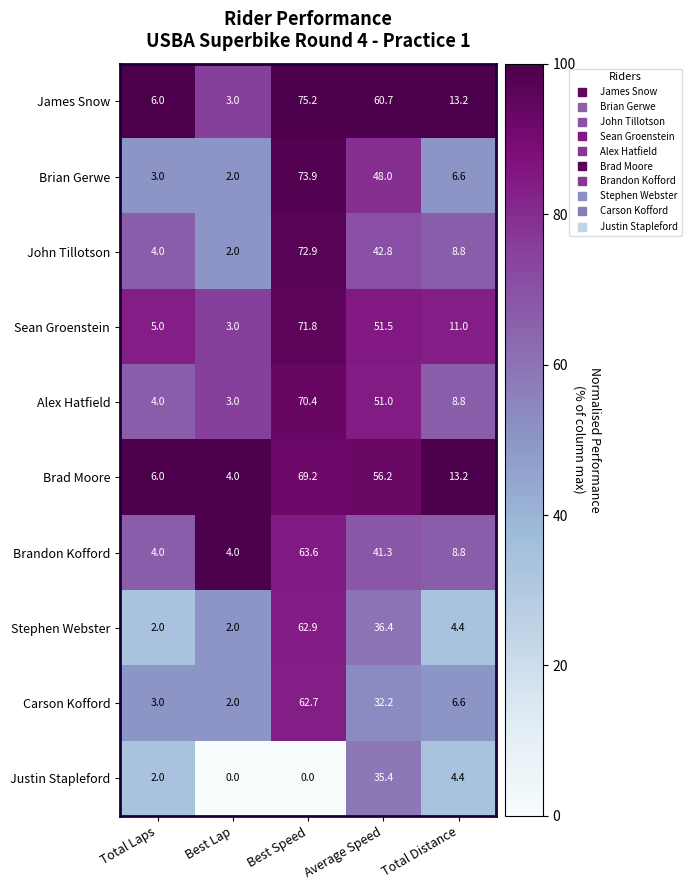

What is the spread (max minus min) of values at Average Speed?

28.5